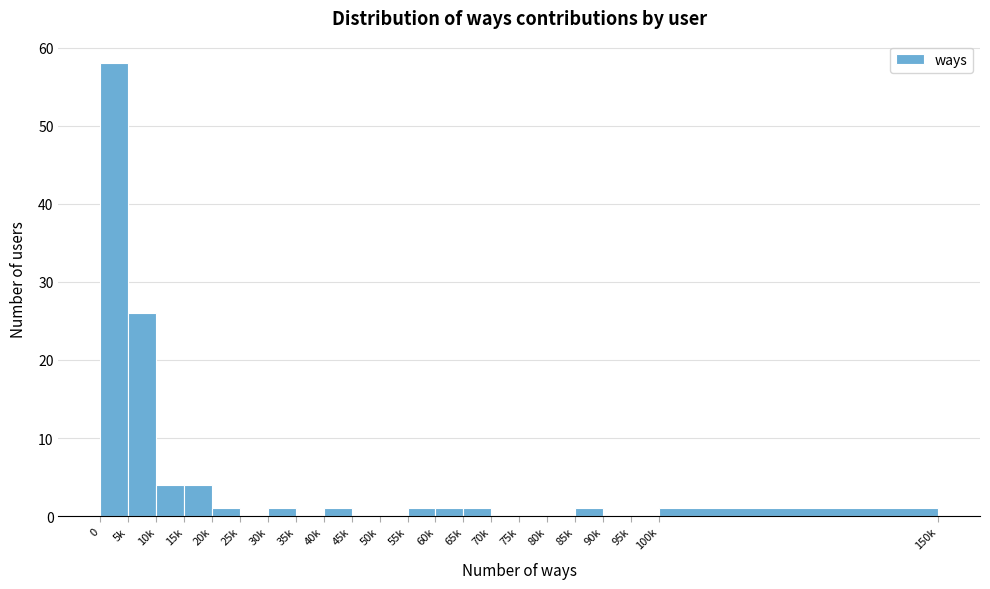

Reading left to right, list all the values displayed in this chart.

0=58	5k=26	10k=4	15k=4	20k=1	25k=0	30k=1	35k=0	40k=1	45k=0	50k=0	55k=1	60k=1	65k=1	70k=0	75k=0	80k=0	85k=1	90k=0	95k=0	100k=1